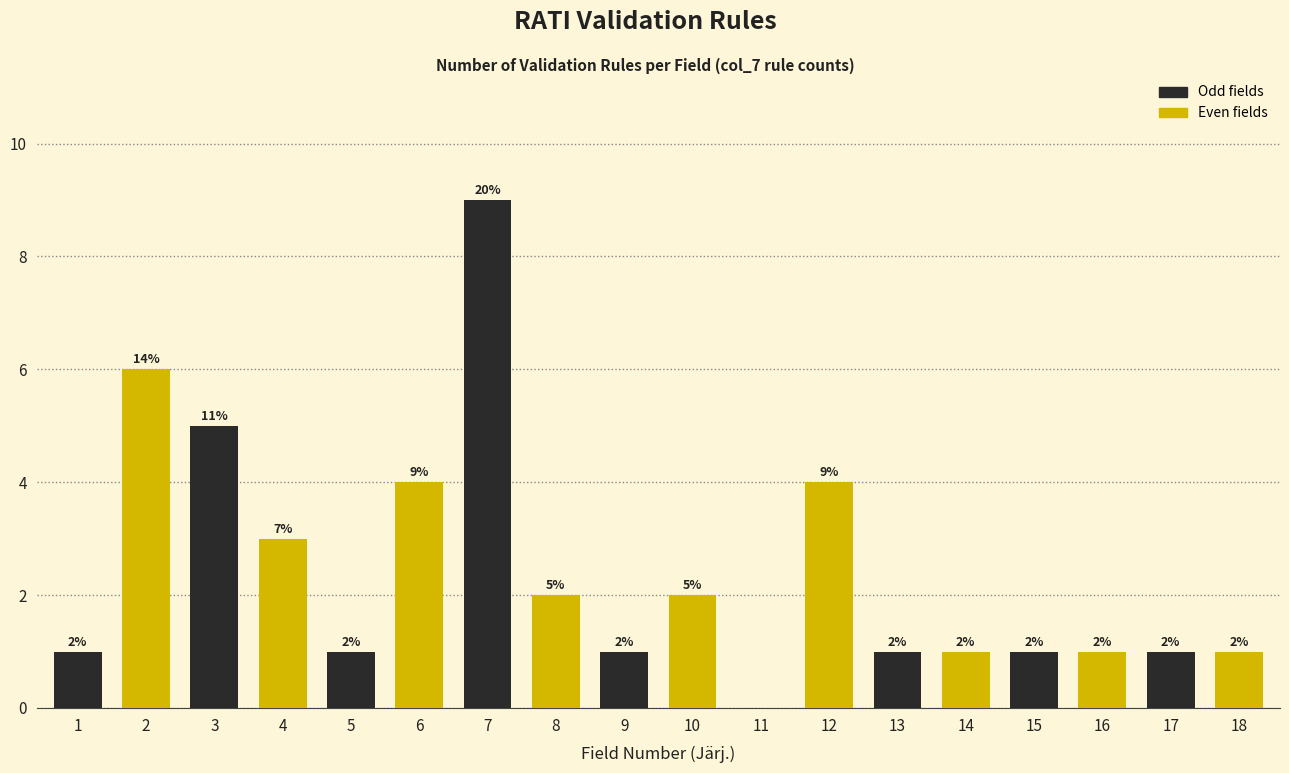

Reading left to right, extract all data points from this chart.

1=1	2=6	3=5	4=3	5=1	6=4	7=9	8=2	9=1	10=2	11=0	12=4	13=1	14=1	15=1	16=1	17=1	18=1